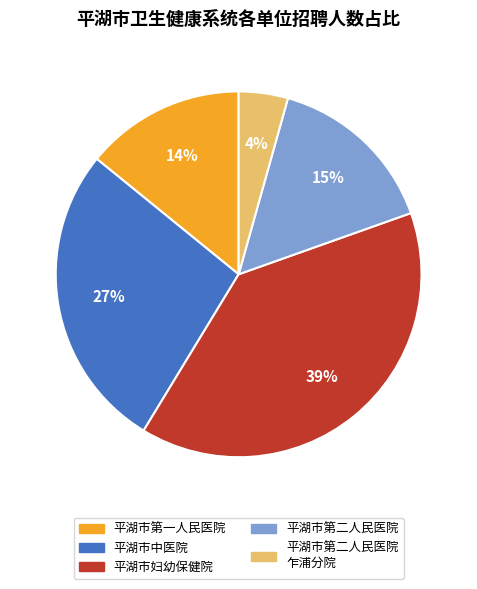

Is there any slice that represents more than half of the pie?

No